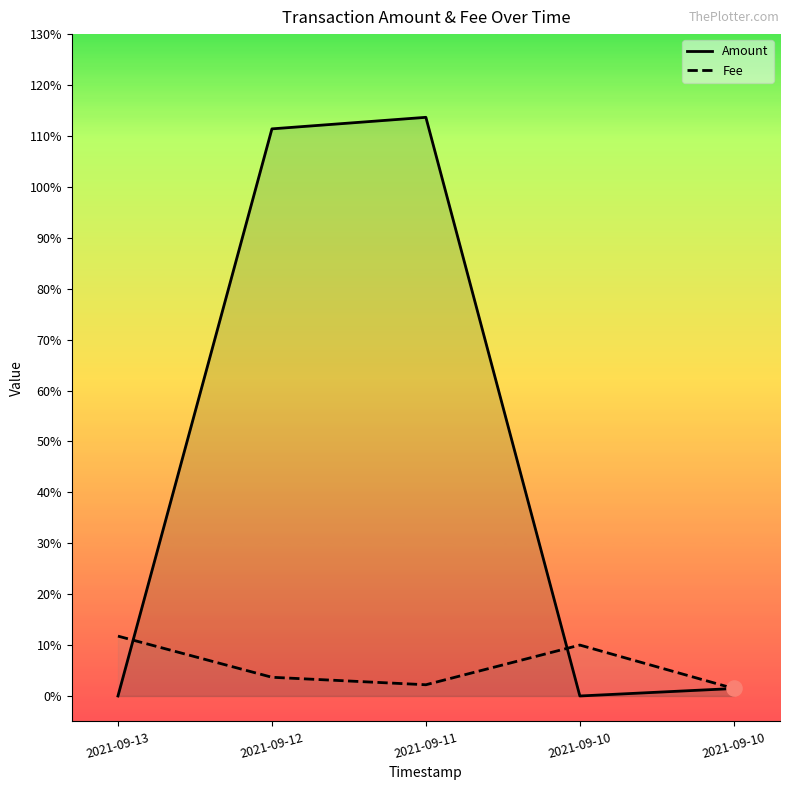

Is the value of Amount at 2021-09-12 greater than the value of Fee at 2021-09-12?

Yes